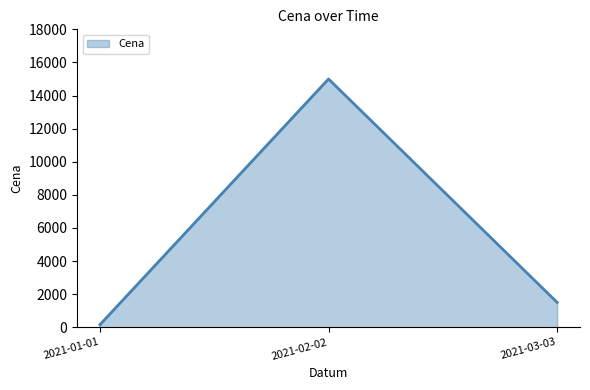

The value at 2021-02-02 is 15000. True or false?

True